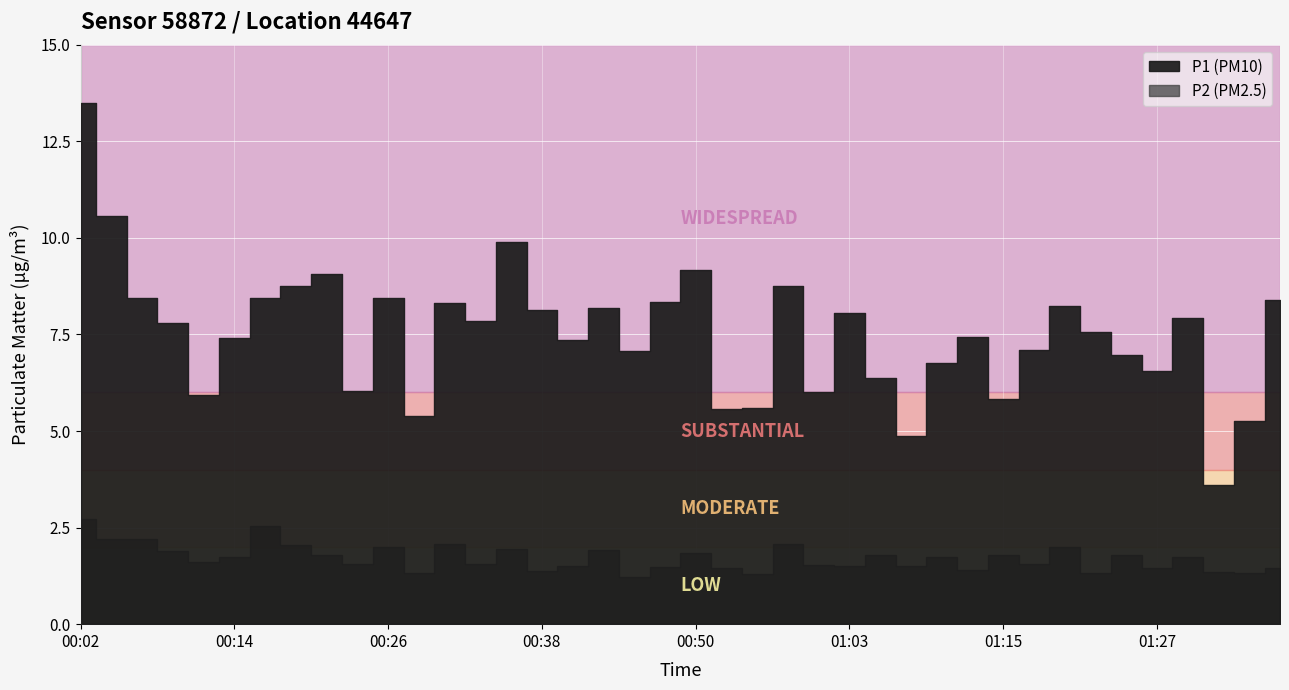

Between 00:24 and 00:53, which is larger?

00:24